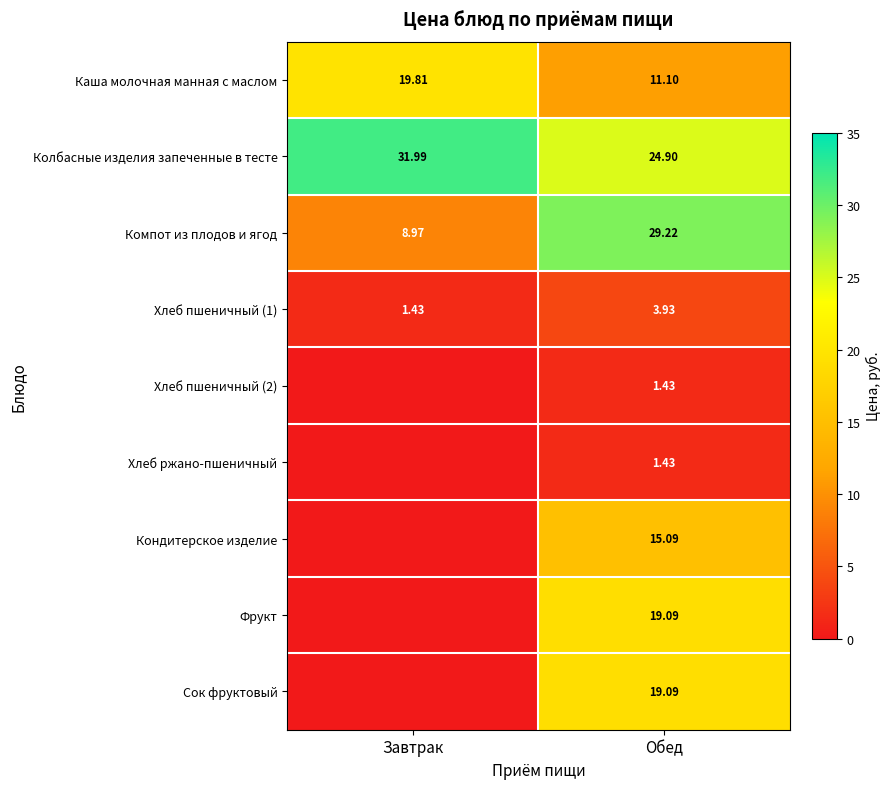

Which category has the highest value in the Колбасные изделия запеченные в тесте series?

Завтрак